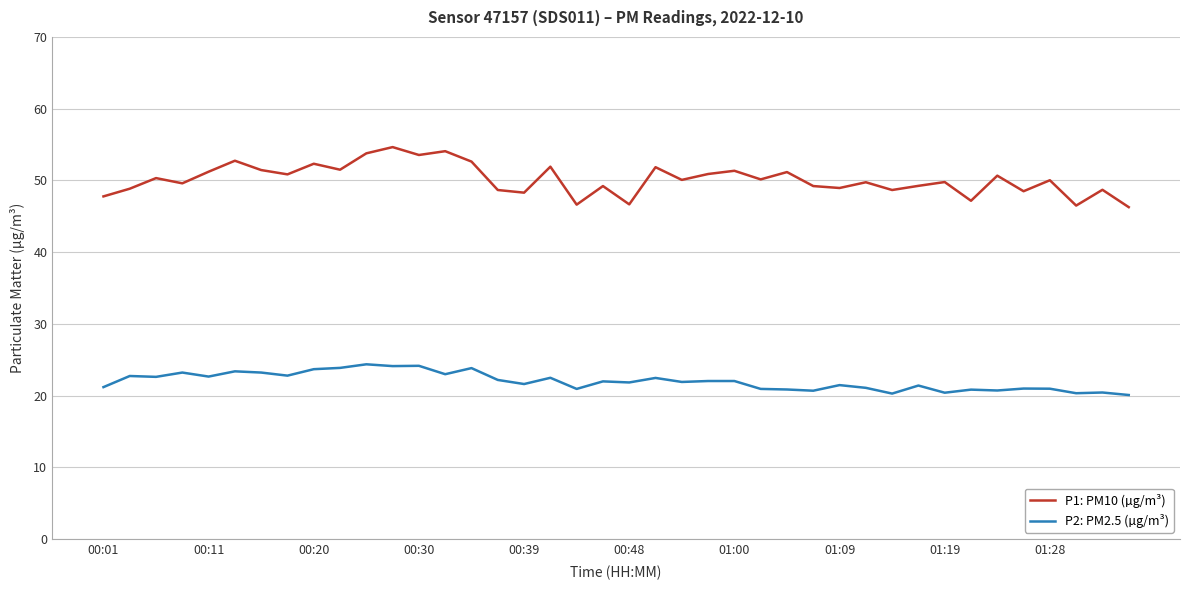

Which series has the largest range (max minus min)?

P1: PM10 (µg/m³)